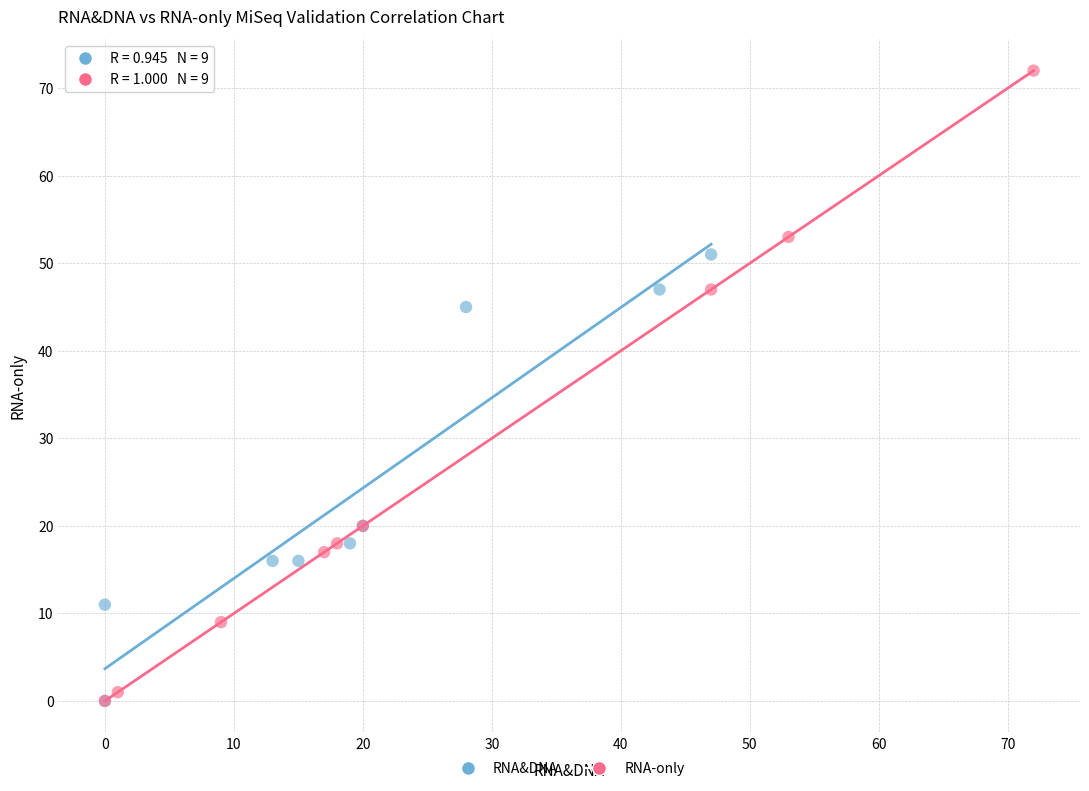

Which series has the largest Y range (max minus min)?

RNA-only